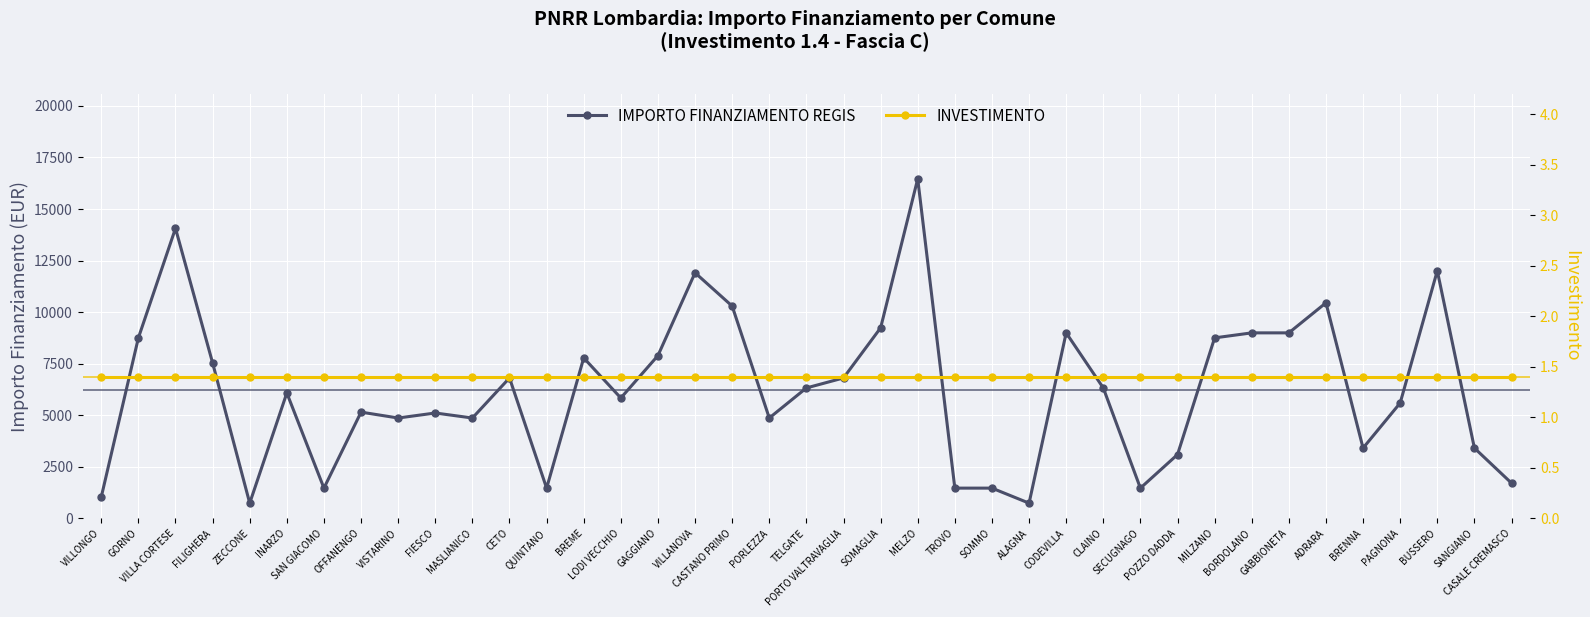

At which label does IMPORTO FINANZIAMENTO REGIS reach its minimum?

ZECCONE